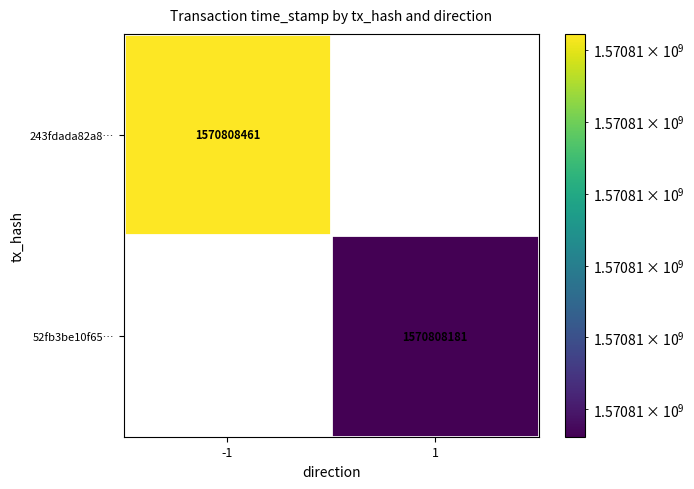

Rank the series by their average value, from highest to lowest.

243fdada82a823a0d4a139448bb9df21945f789…, 52fb3be10f6508367479f83080f85d7062c2a51…